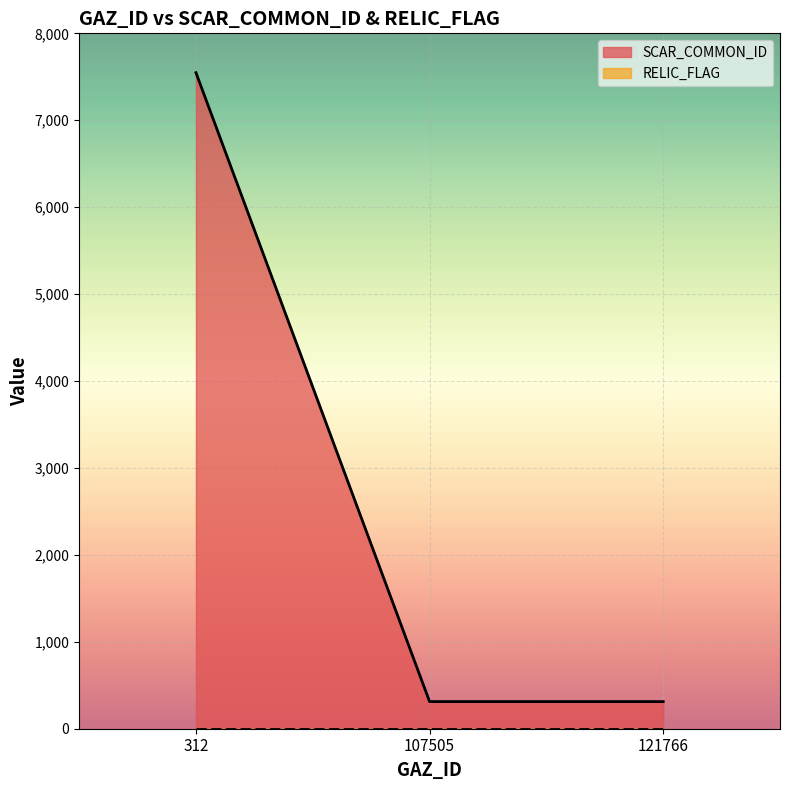

What is the minimum value shown in the chart?

0